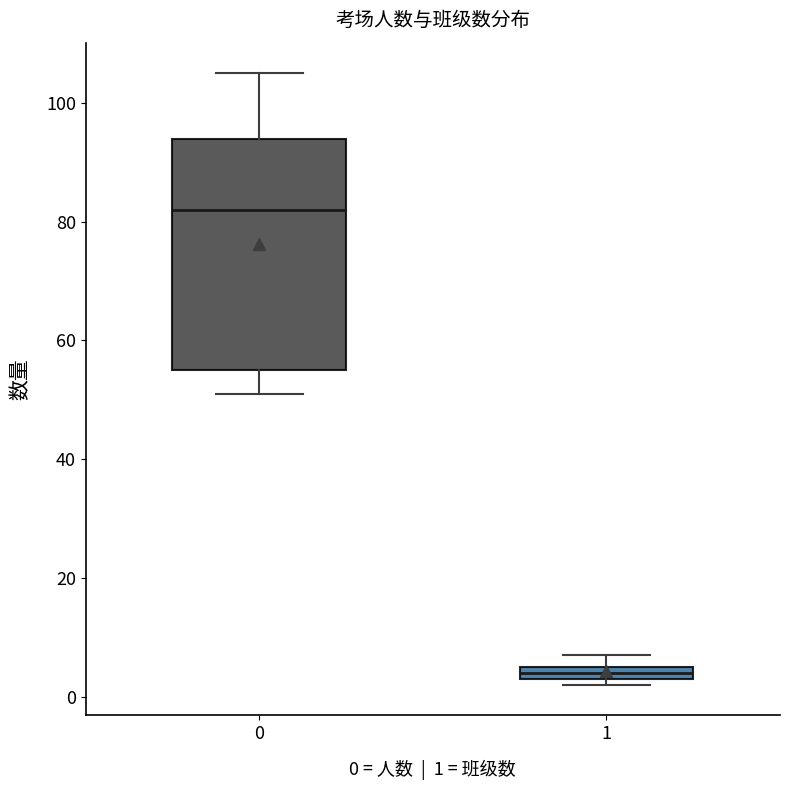

Where does the upper whisker of the box at x = 0 end on the y-axis? The values are not printed on the chart, so give them approximately, as read against the axis.

106